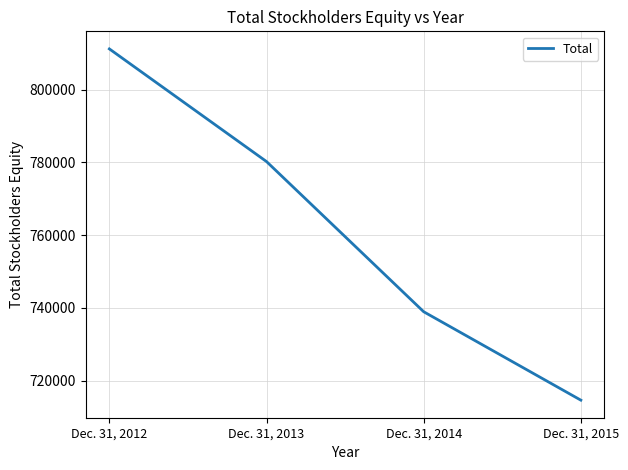

The value at Dec. 31, 2014 is 1196451. True or false?

False